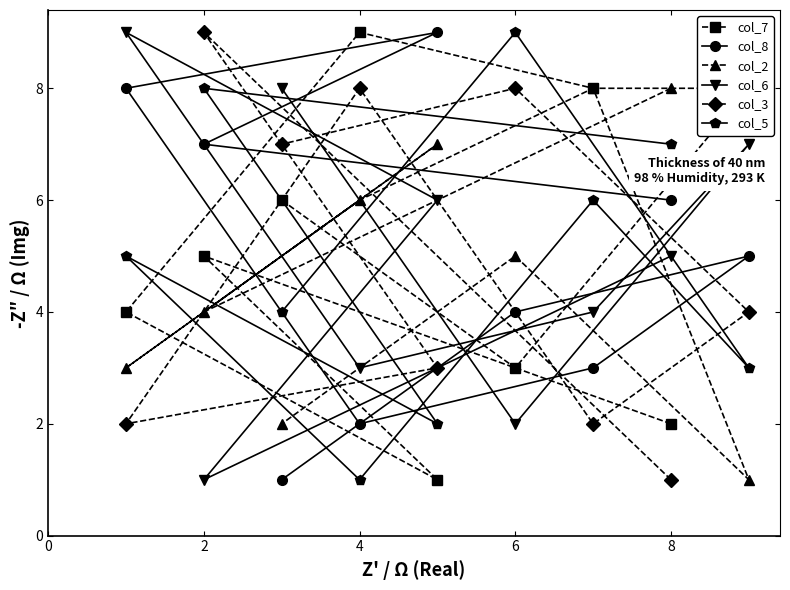

What is the average value of the col_5 series?

5